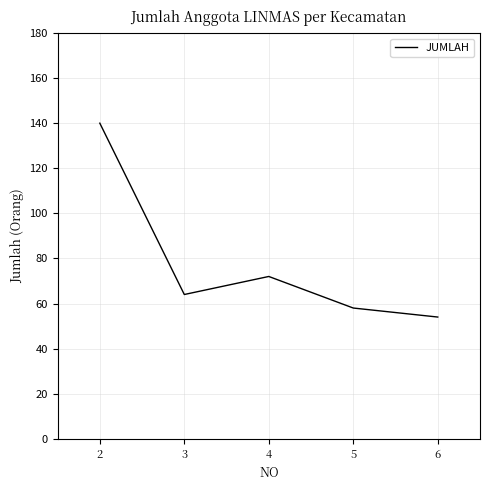

Approximately how many times larger is the value at 3 compared to 4?

0.9